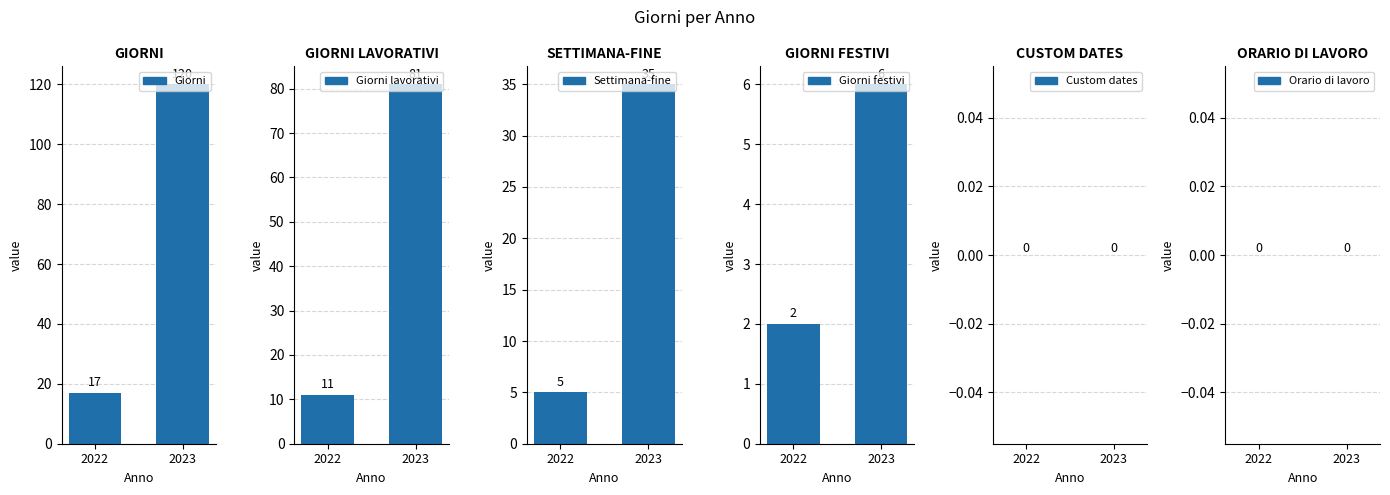

What is the spread (max minus min) of values at 2023?

120